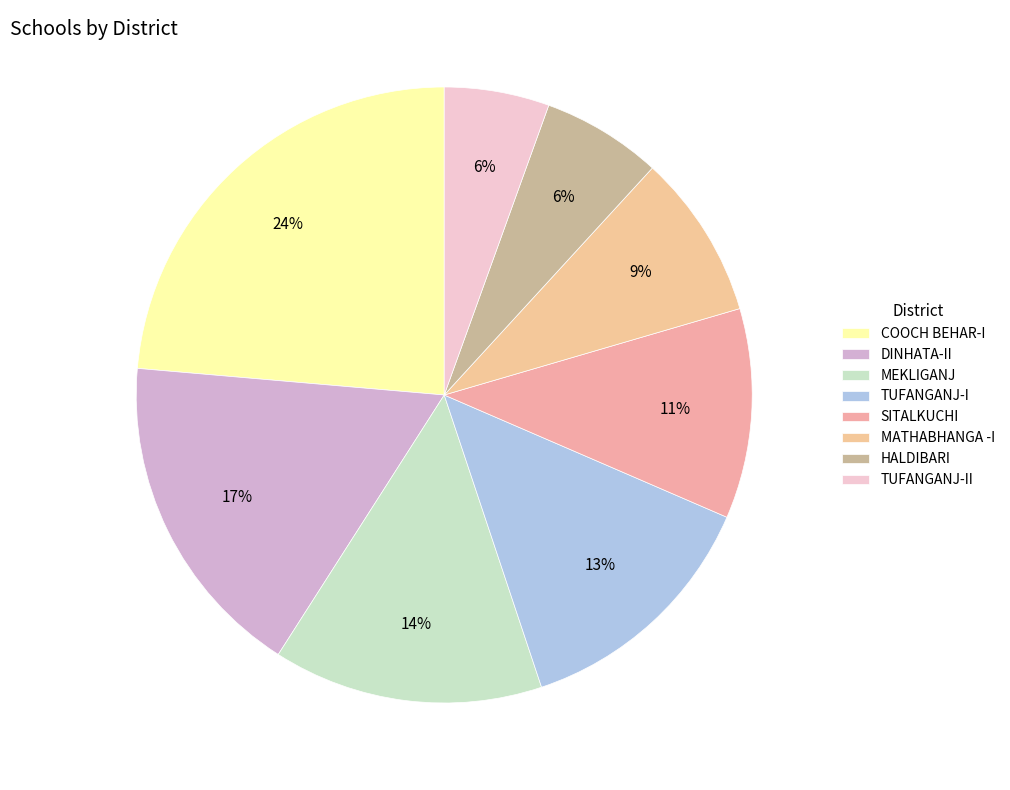

What is the largest slice in the pie chart?

COOCH BEHAR-I